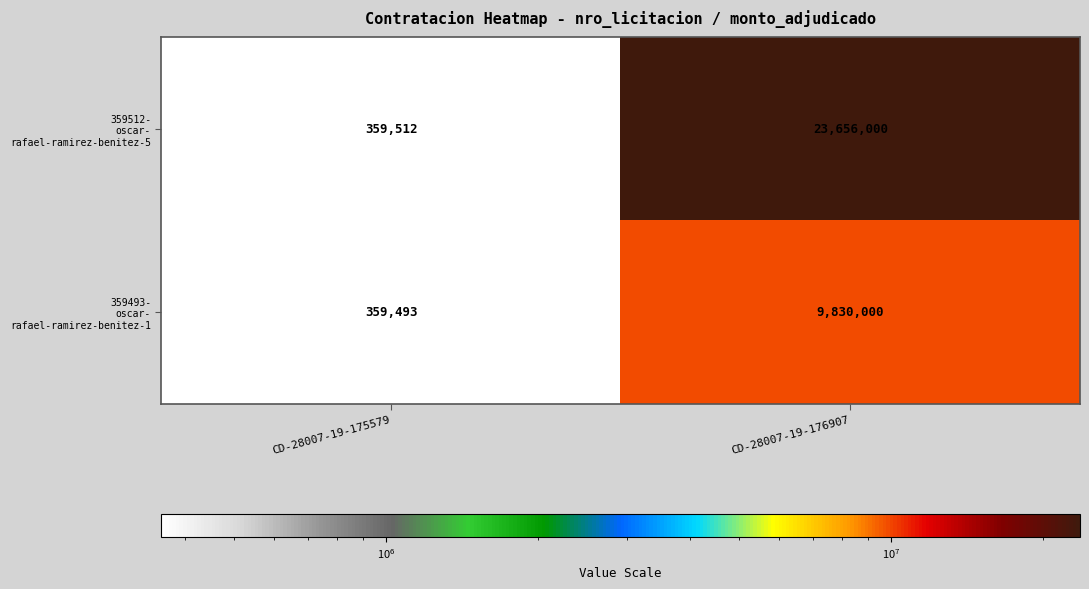

What is the spread (max minus min) of values at CD-28007-19-176907?

13826000